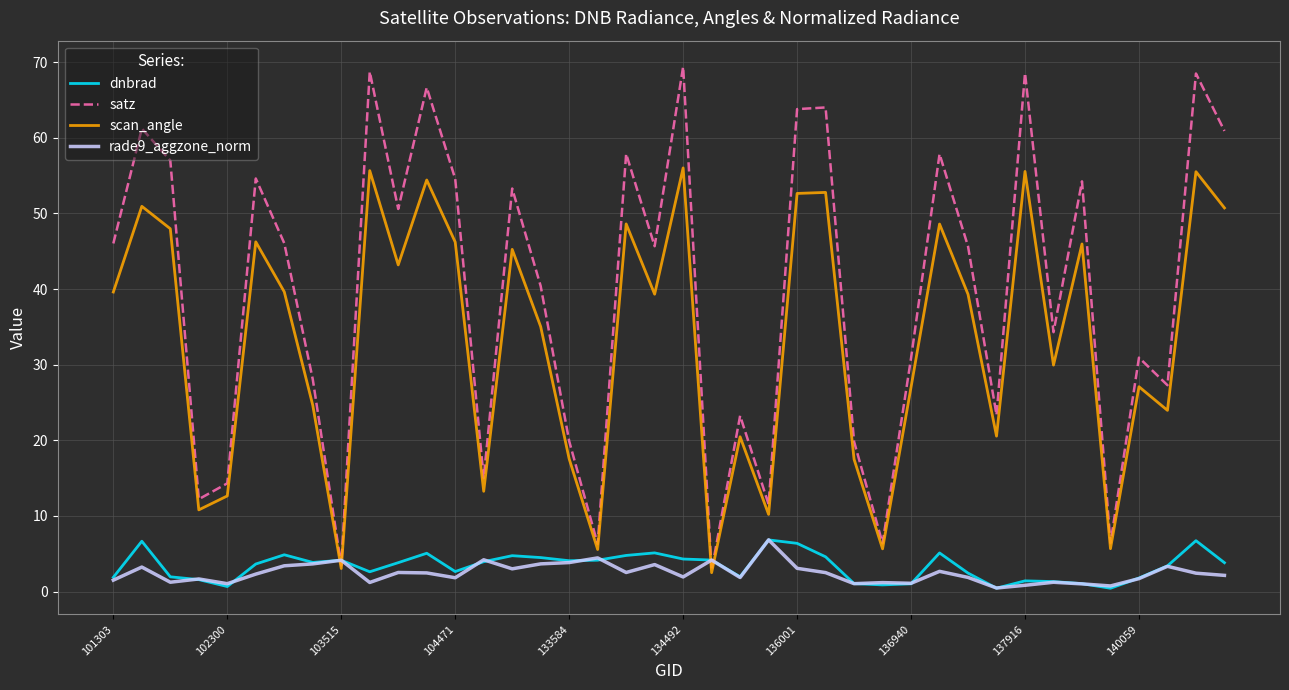

Does the chart display data point markers on the line(s)?

No